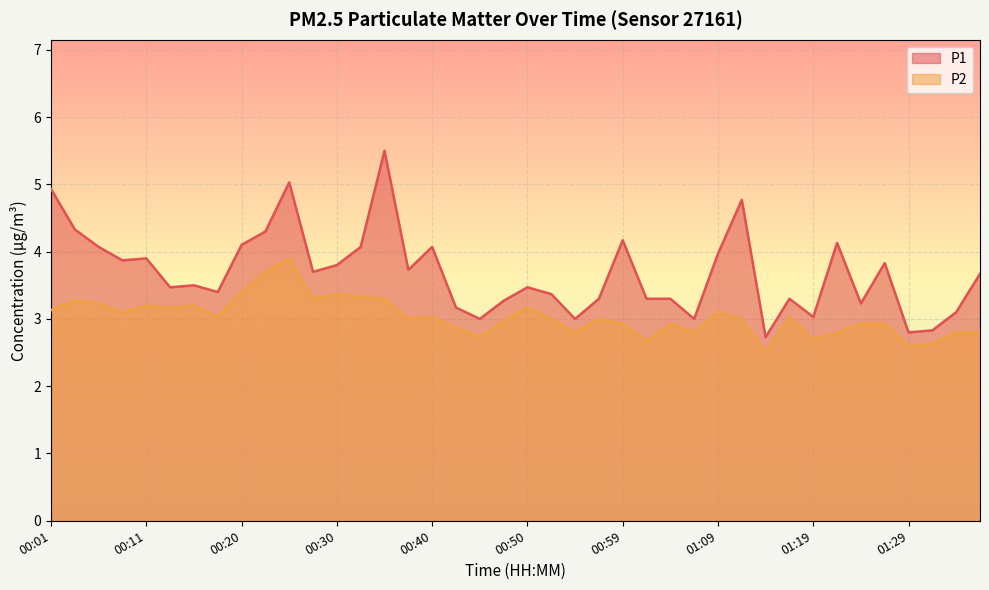

Does the chart display data point markers on the line(s)?

No